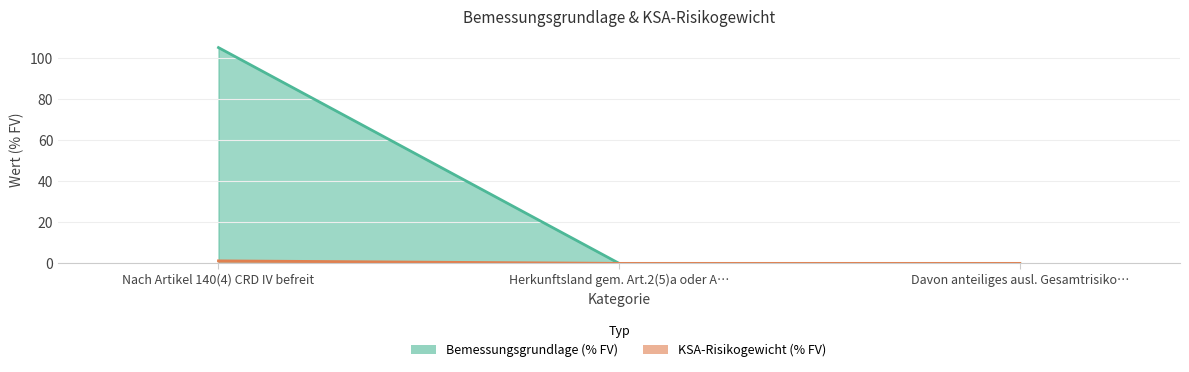

Reading left to right, list all the values displayed in this chart.

Bemessungsgrundlage (% FV): 105.1	0.0	0.0
KSA-Risikogewicht (% FV): 1.2	0.0	0.0